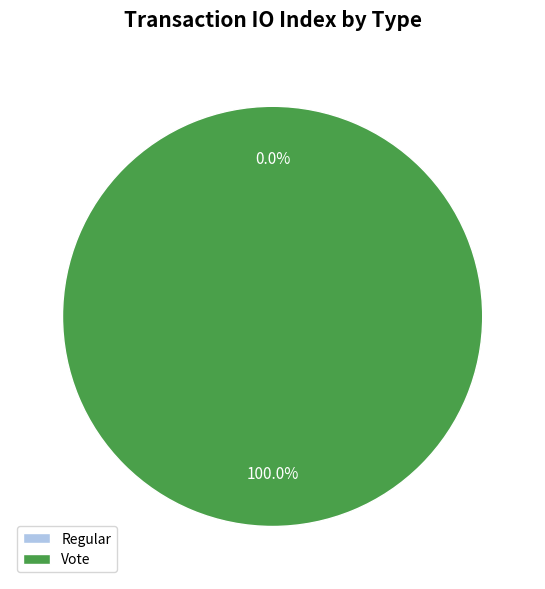

Which category has the biggest portion of the pie?

Vote